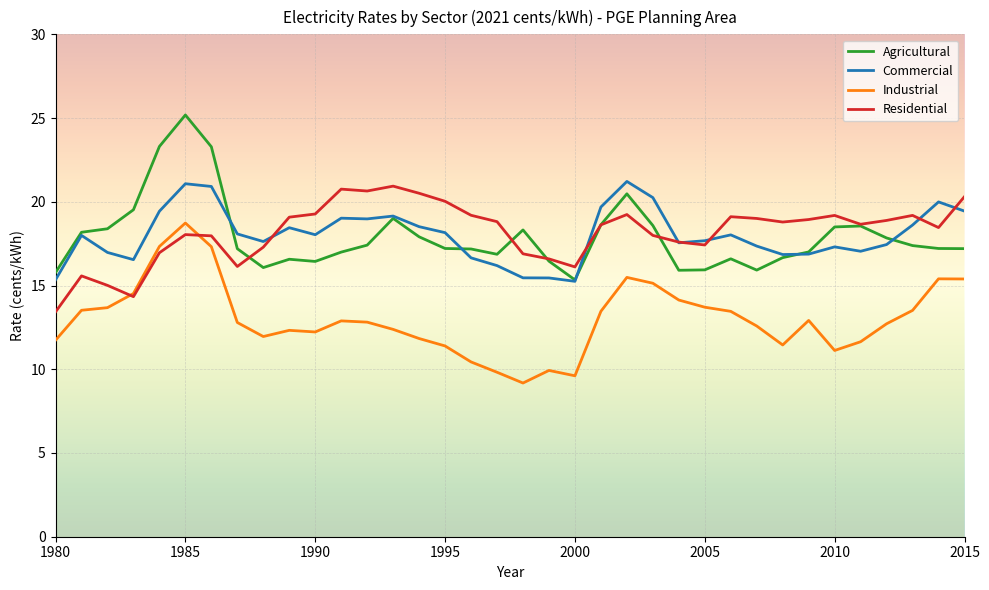

What is the highest value of the Residential series?

20.9